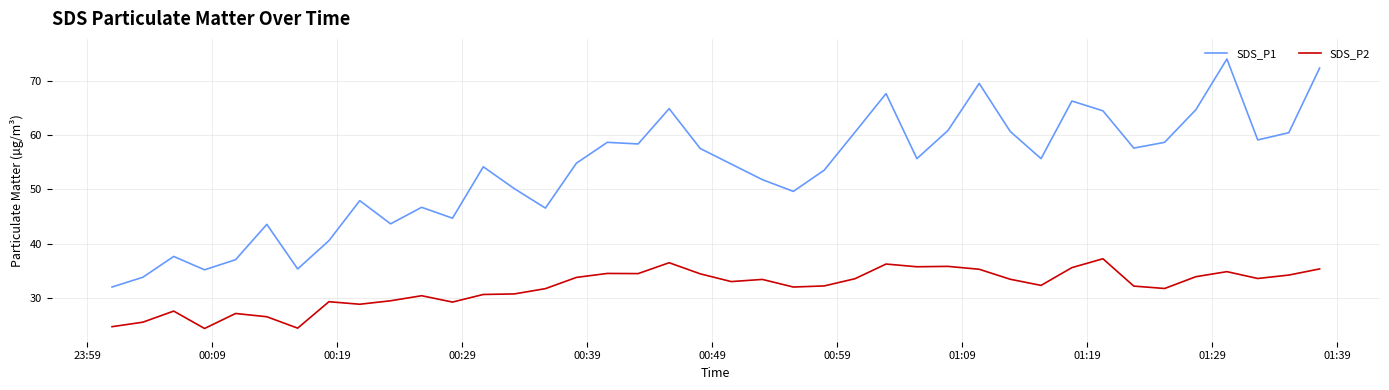

Which series has the largest range (max minus min)?

SDS_P1